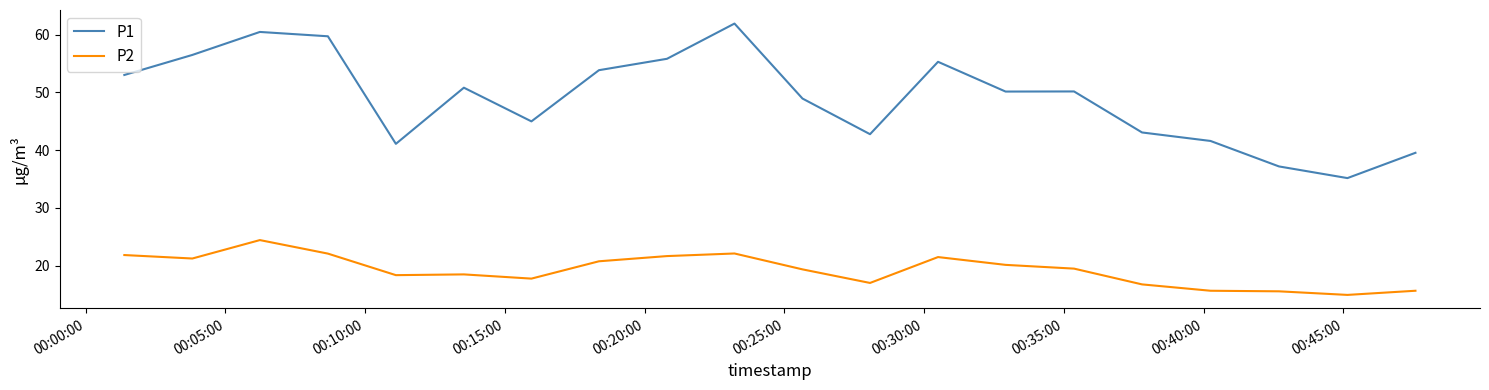

True or false: P1 and P2 cross at least once.

False